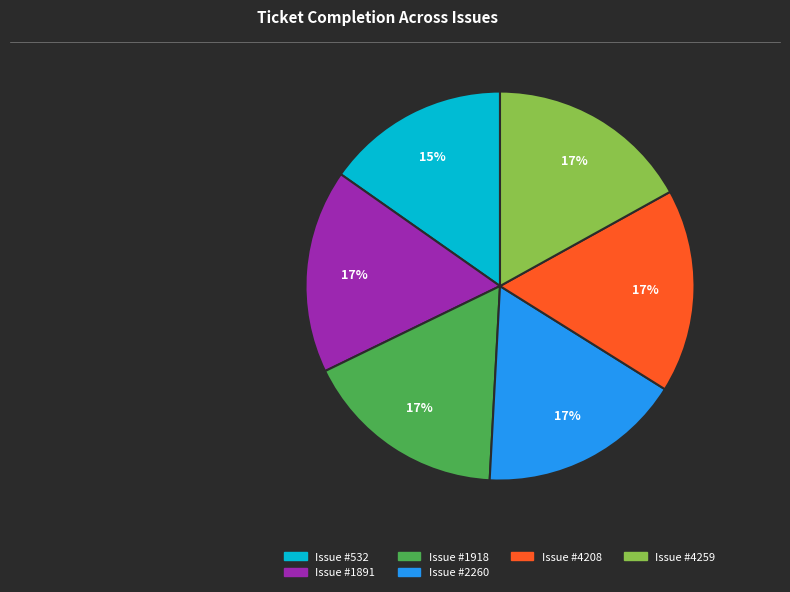

To the nearest percent, what is the difference between the largest and smallest slice percentages?

2%